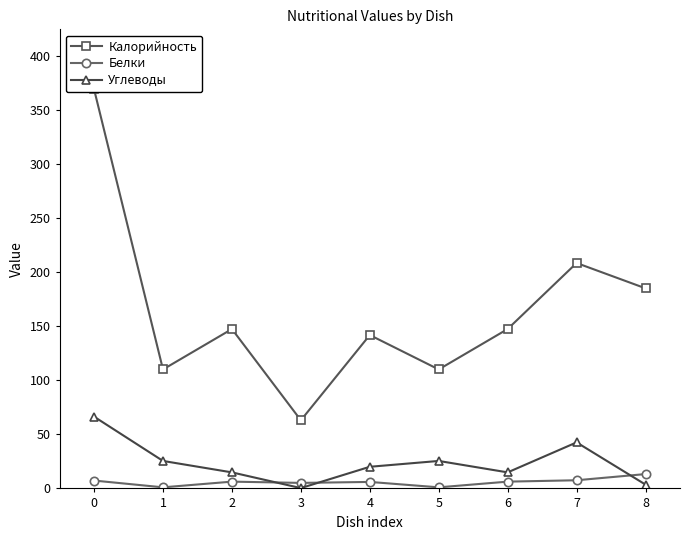

In Белки, how many points are higher than both neighbors (excluding endpoints)?

2